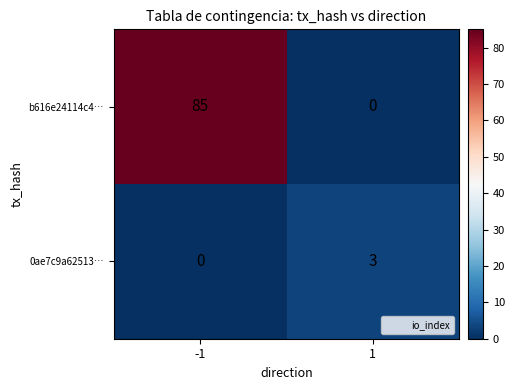

How many distinct data groups are displayed?

2